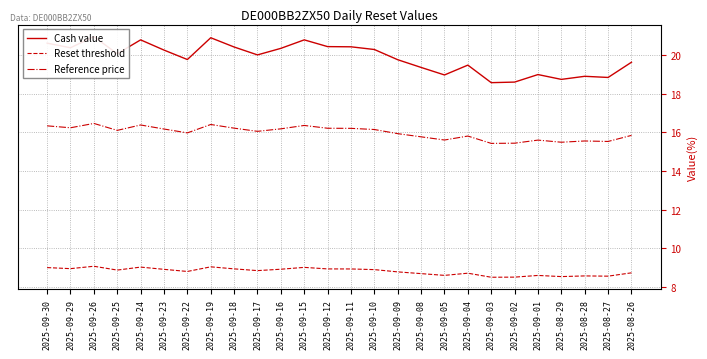

What position from the right is 2025-09-09?

11